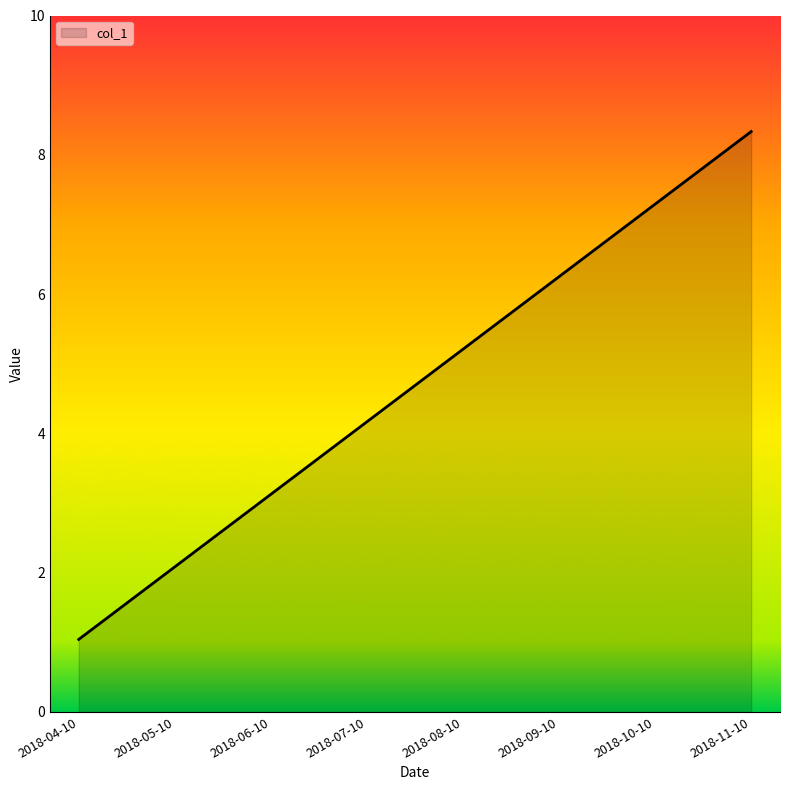

Count the values in the range 3 to 7.

5